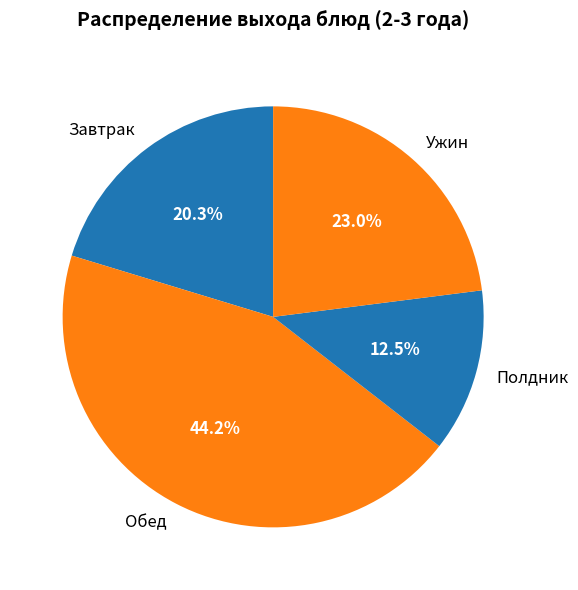

Is the sum of Обед and Полдник greater than half?

Yes